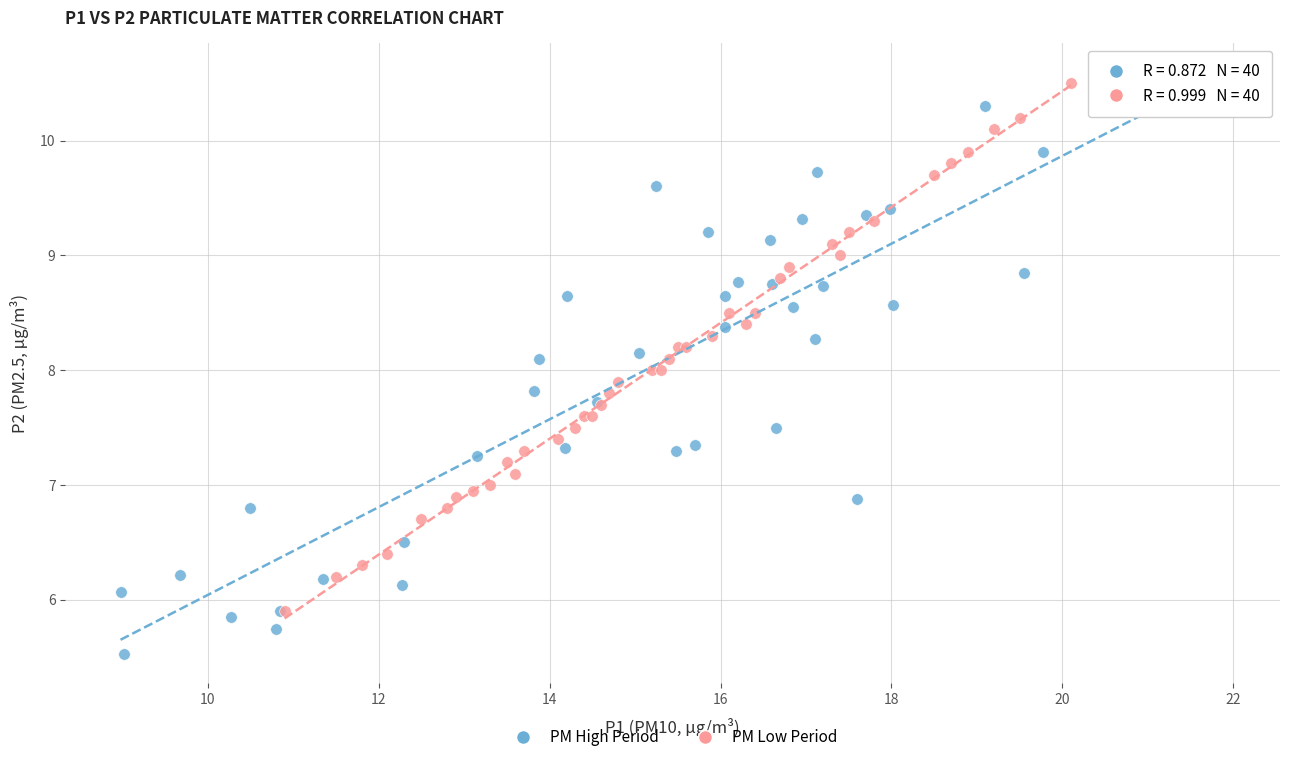

Which series reaches the minimum Y coordinate?

PM High Period